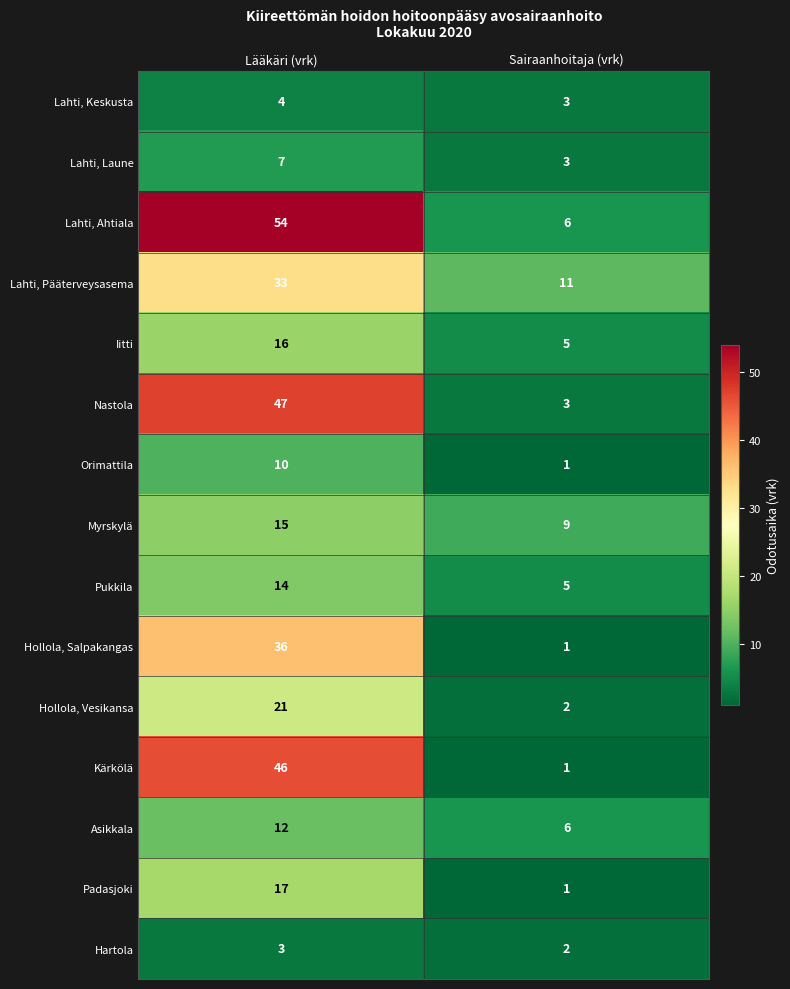

At which category is the sum across all series the highest?

Lääkäri (vrk)